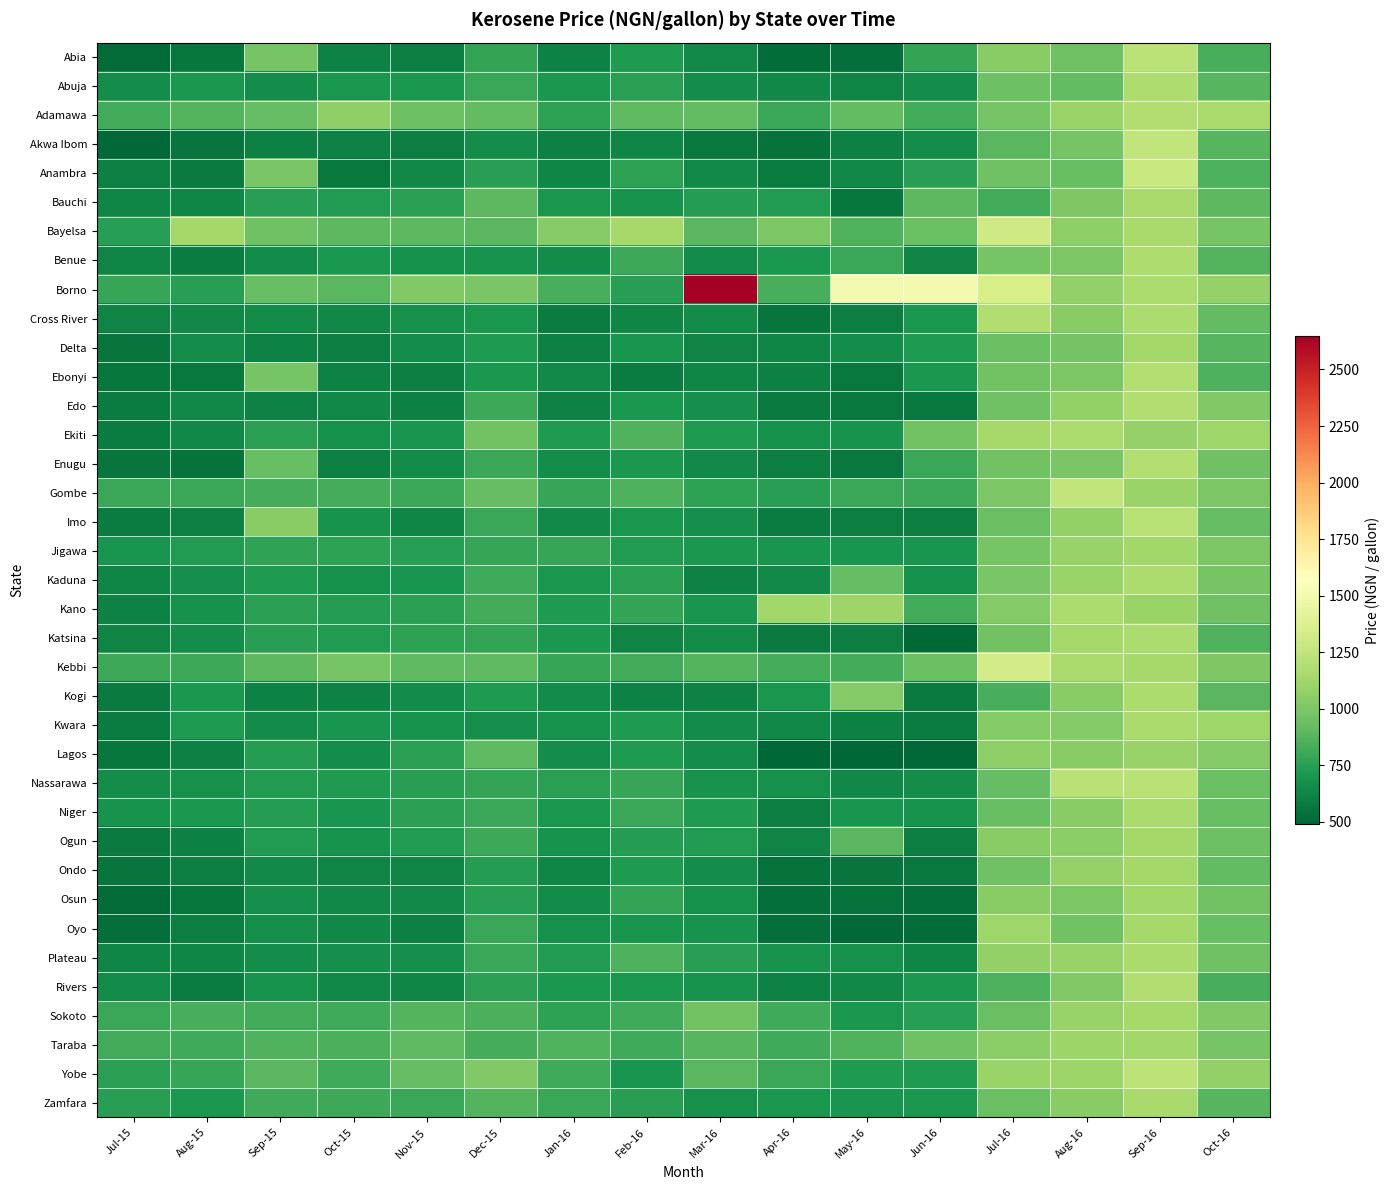

At Apr-16, list the series in order from largest to smallest.

Kano, Bayelsa, Borno, Kebbi, Taraba, Sokoto, Adamawa, Yobe, Gombe, Bauchi, Benue, Zamfara, Kogi, Jigawa, Plateau, Nassarawa, Ekiti, Kaduna, Abuja, Kwara, Delta, Ogun, Rivers, Ebonyi, Enugu, Niger, Anambra, Imo, Edo, Katsina, Cross River, Akwa Ibom, Ondo, Oyo, Osun, Abia, Lagos